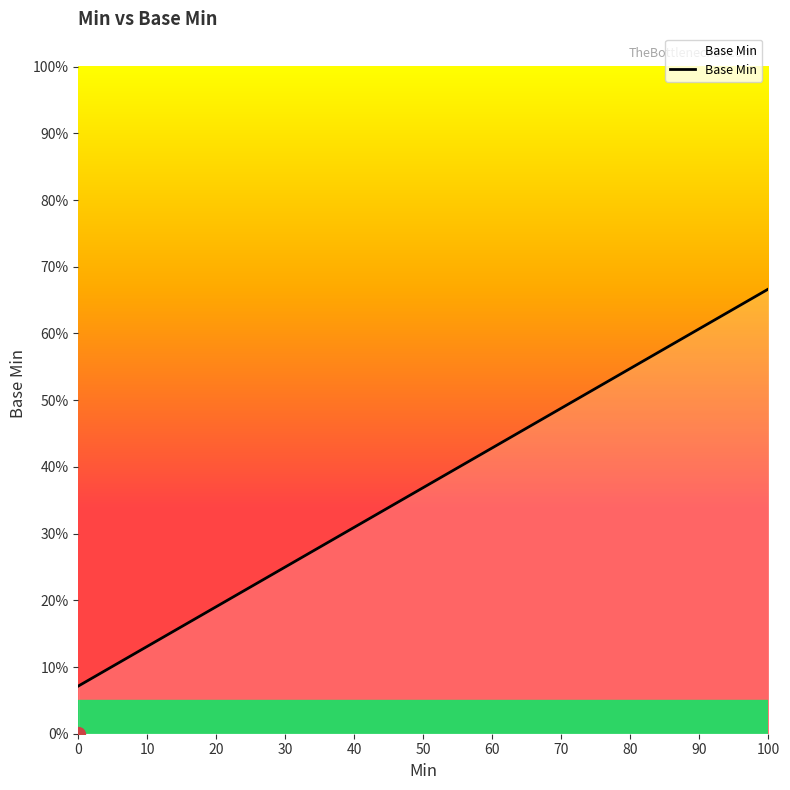

Is this an area chart (filled region under the line)?

Yes